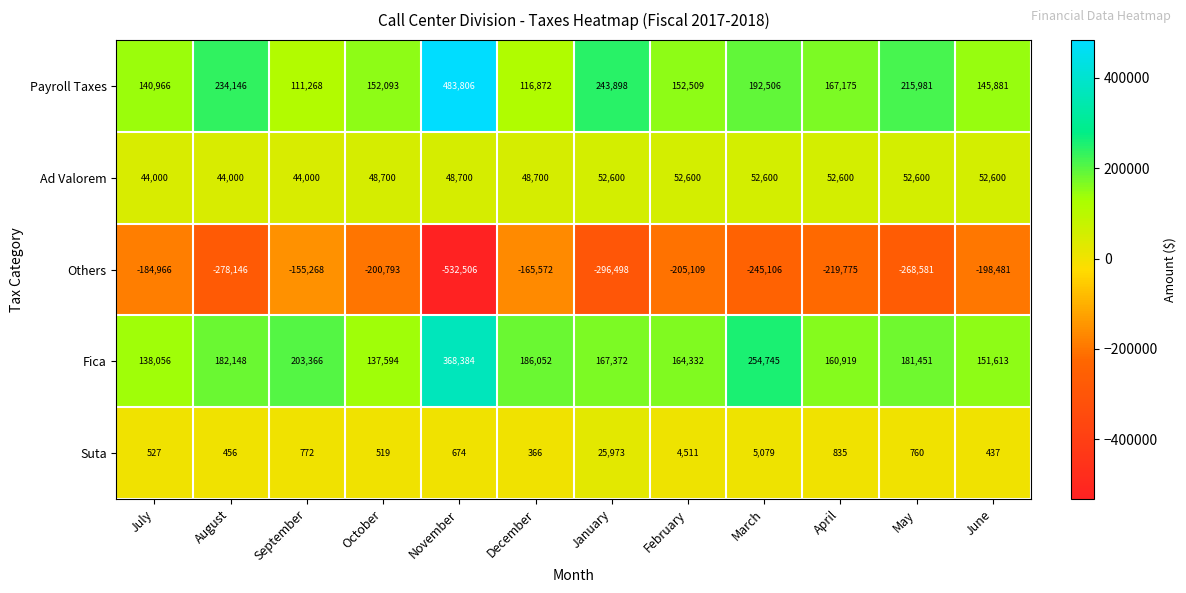

The value of Fica at February is 164332. True or false?

True